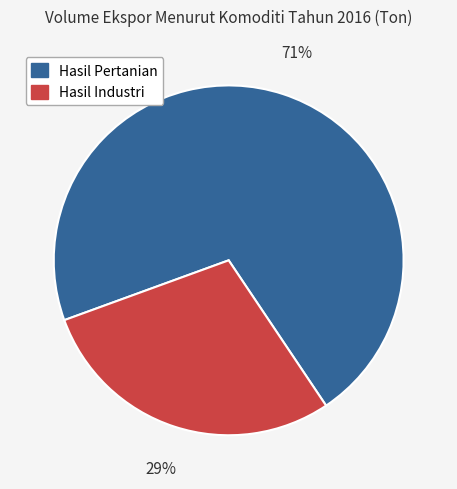

The Hasil Industri slice represents 29% of the pie. True or false?

True